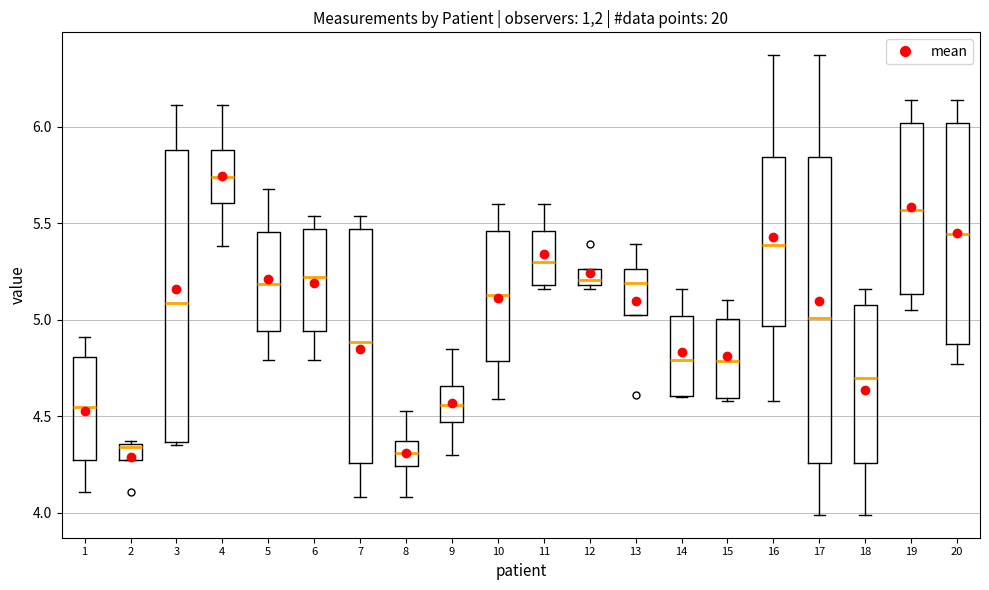

Which box's median line is the highest?

4